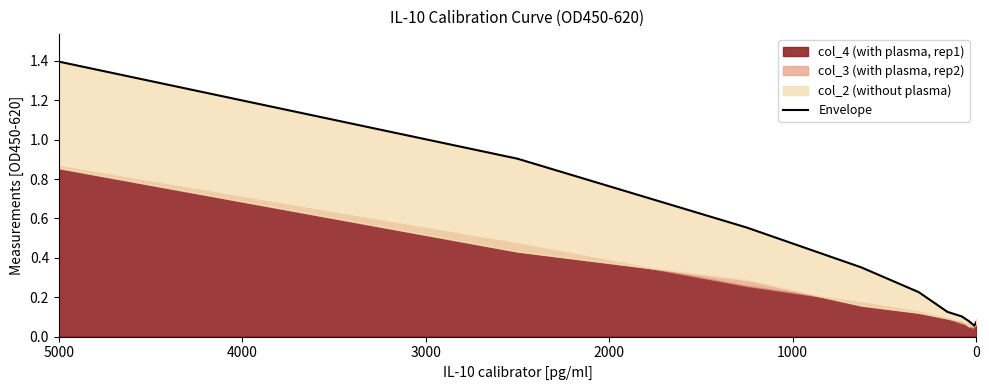

Is it true that the value at 3000 is 0.5?

False